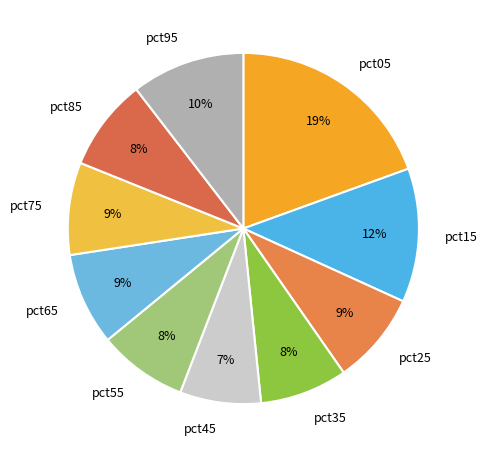

To the nearest percent, what is the average slice percentage?

10%